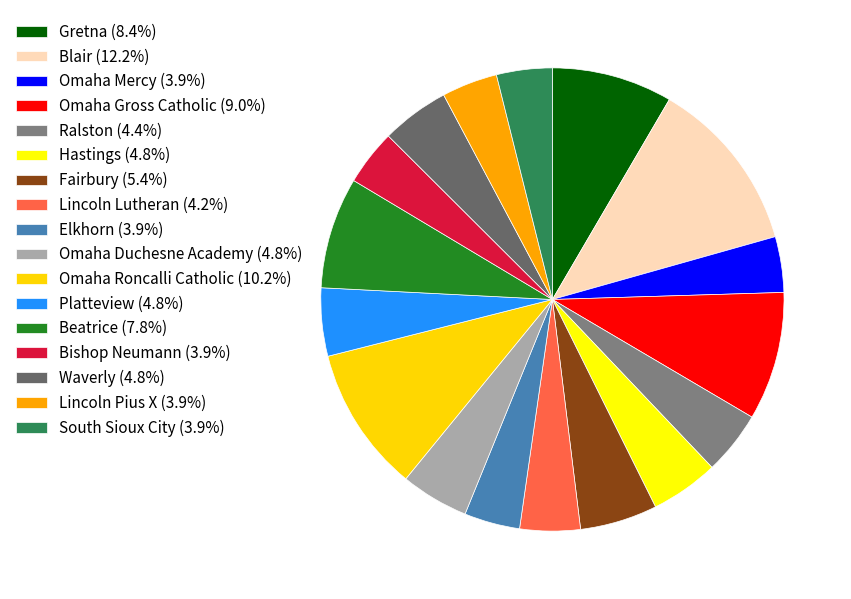

How many segments does this pie chart have?

17